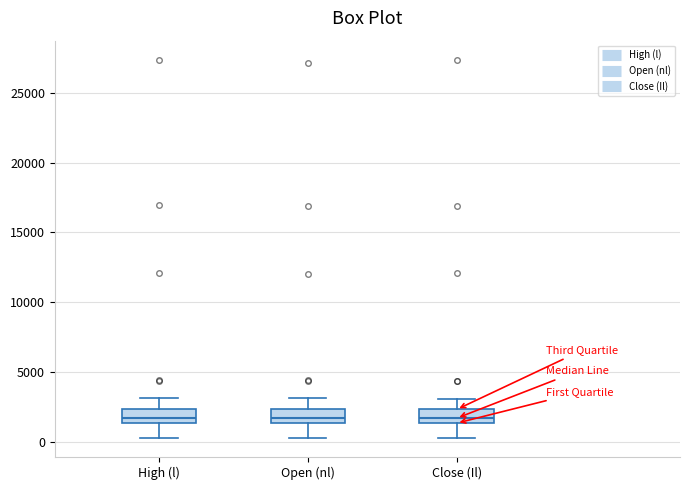

Reading left to right, transcribe this box plot: for each box, give where its median line is, the range the box spans, and where its two whiskers end, as read against the y-axis. The values are not printed on the chart, so give them approximately, as read against the axis.

High (l): median 1500 (inside the box), box 1500 to 2500, whiskers 500 to 3000
Open (nl): median 1500 (inside the box), box 1500 to 2500, whiskers 500 to 3000
Close (Il): median 1500 (inside the box), box 1500 to 2500, whiskers 500 to 3000